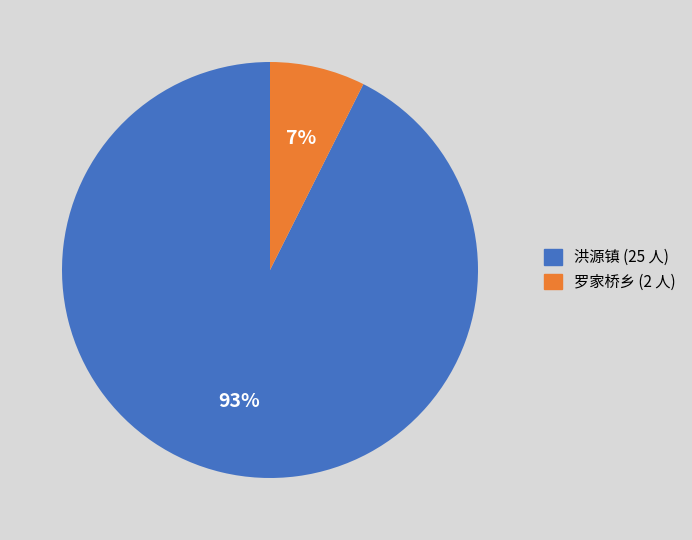

To the nearest percent, what is the combined percentage of 罗家桥乡 and 洪源镇?

100%